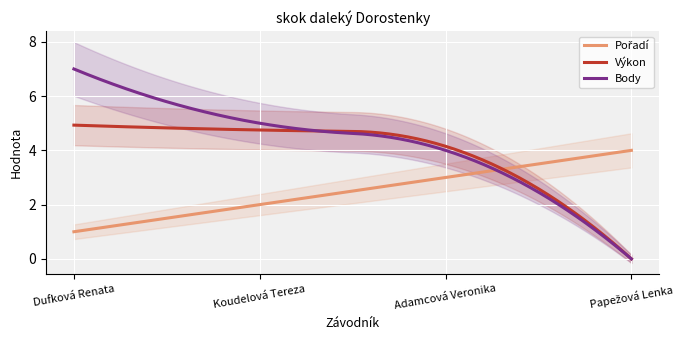

What position from the right is Adamcová Veronika?

2